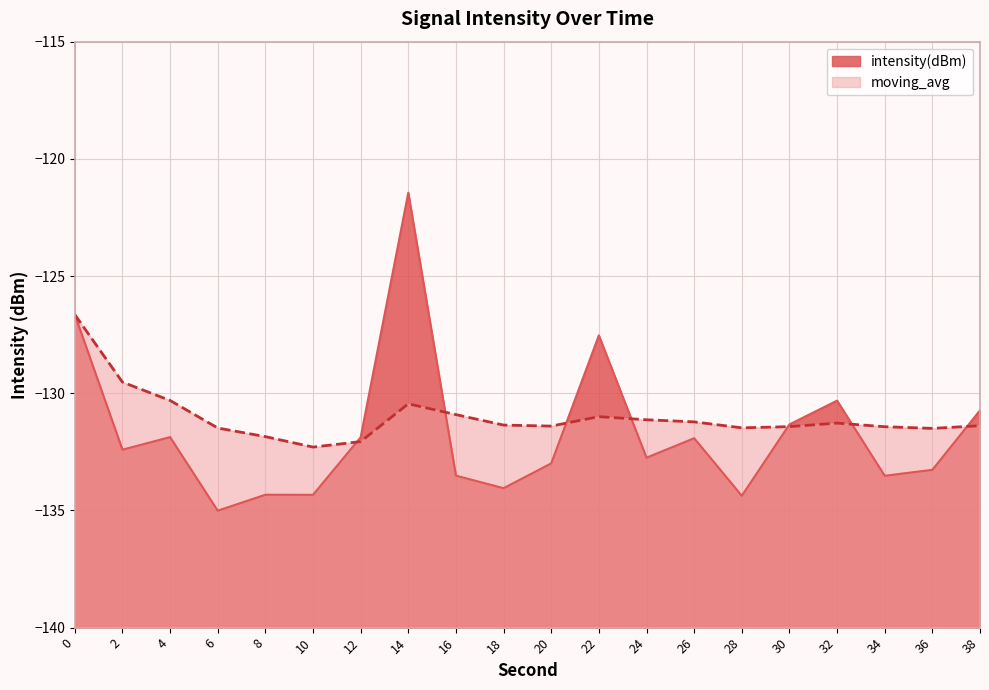

At which category is the sum across all series the highest?

14